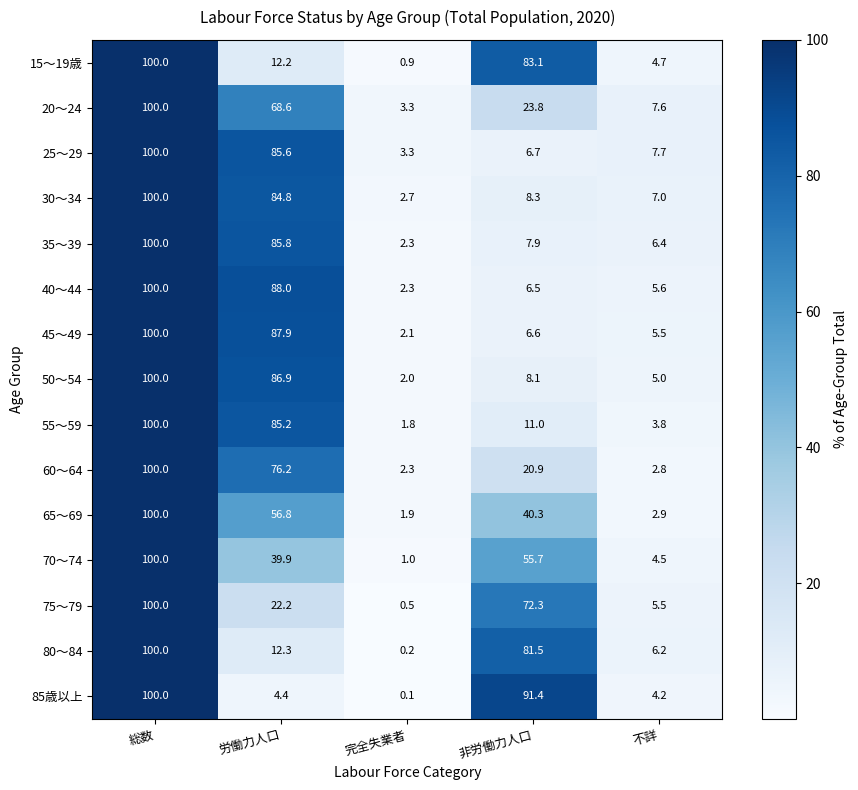

The value of 85歳以上 at 総数 is 164.1. True or false?

False